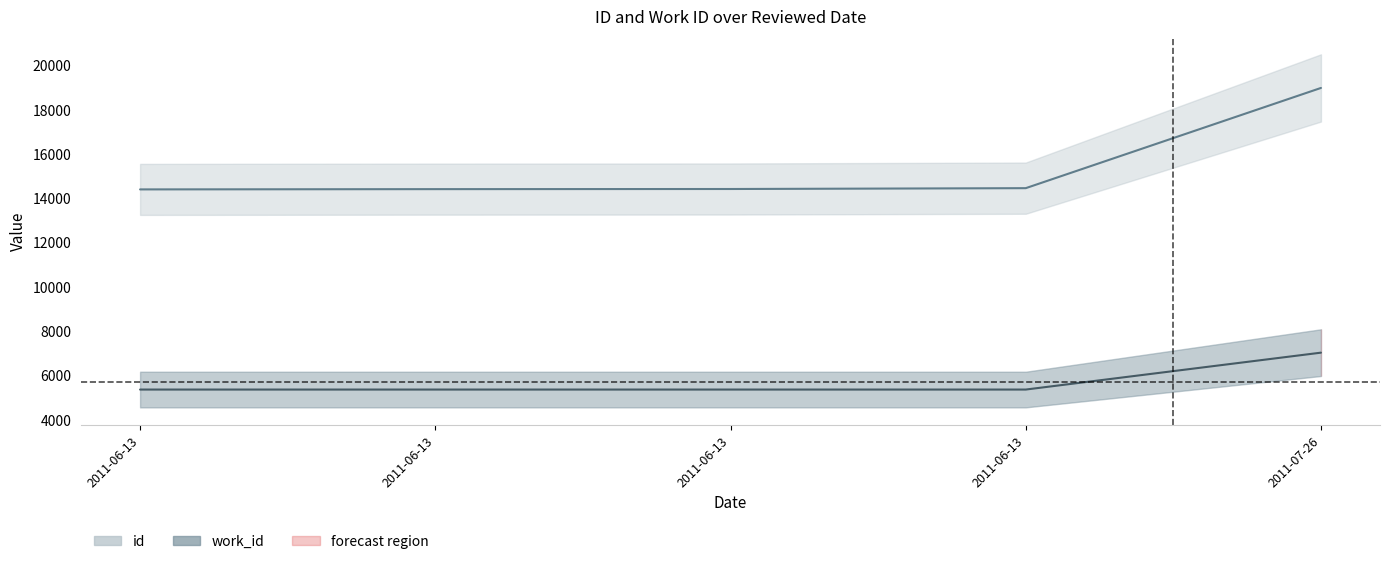

What is the difference between the maximum and second lowest values in the id series?

4572